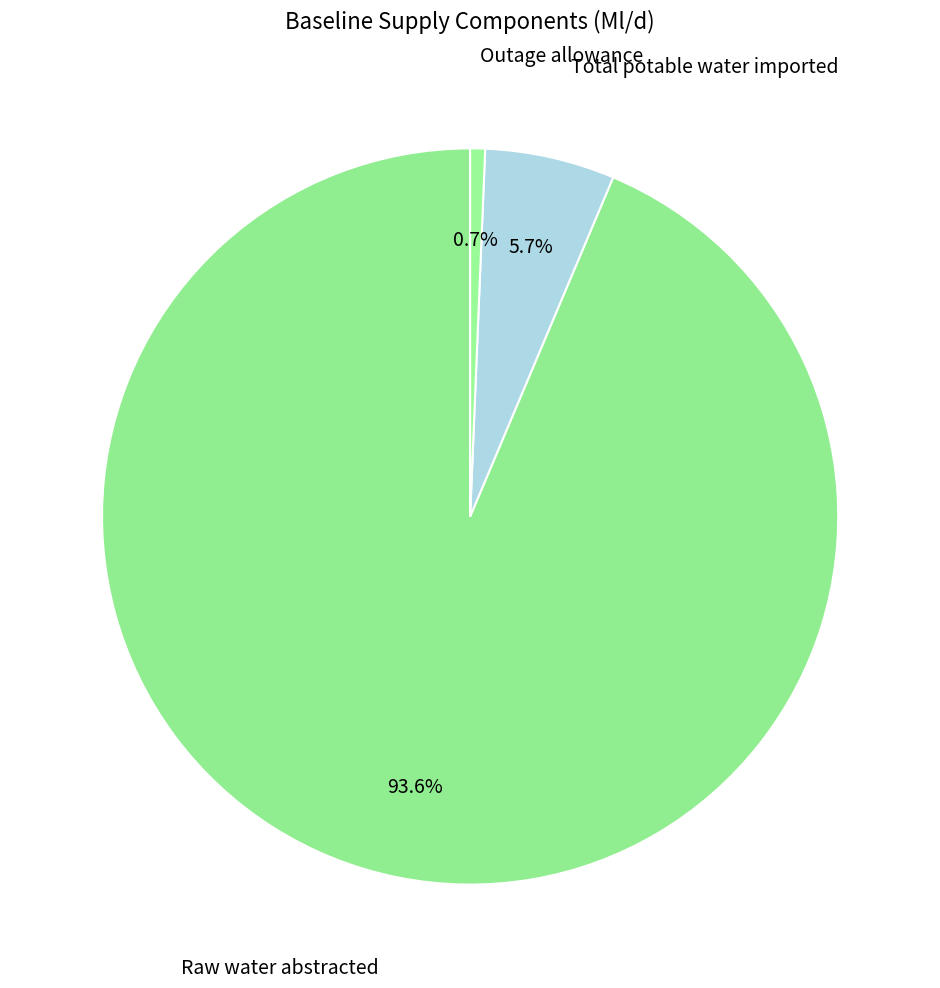

To the nearest percent, what is the difference between the largest and smallest slice percentages?

93%